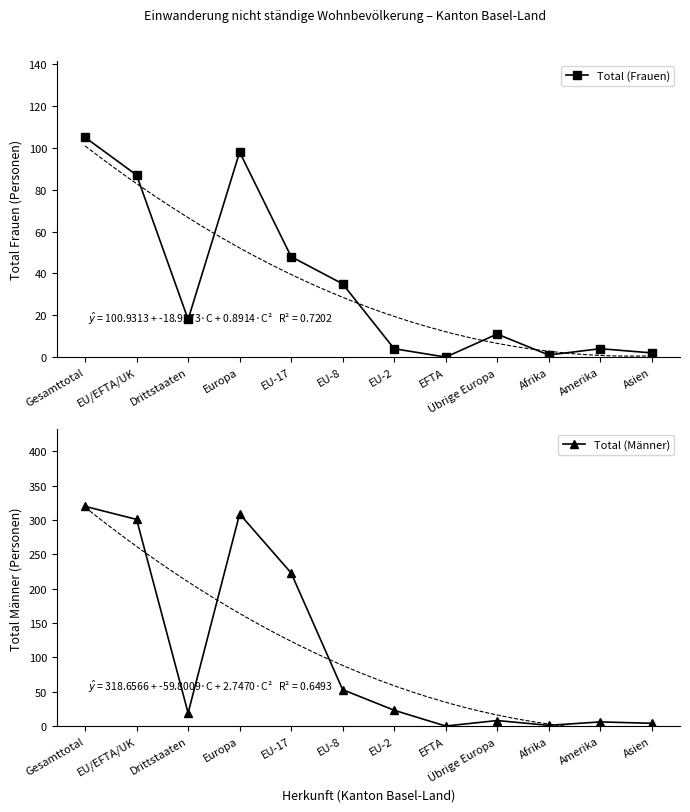

True or false: Total (Frauen) and Total (Männer) cross at least once.

False